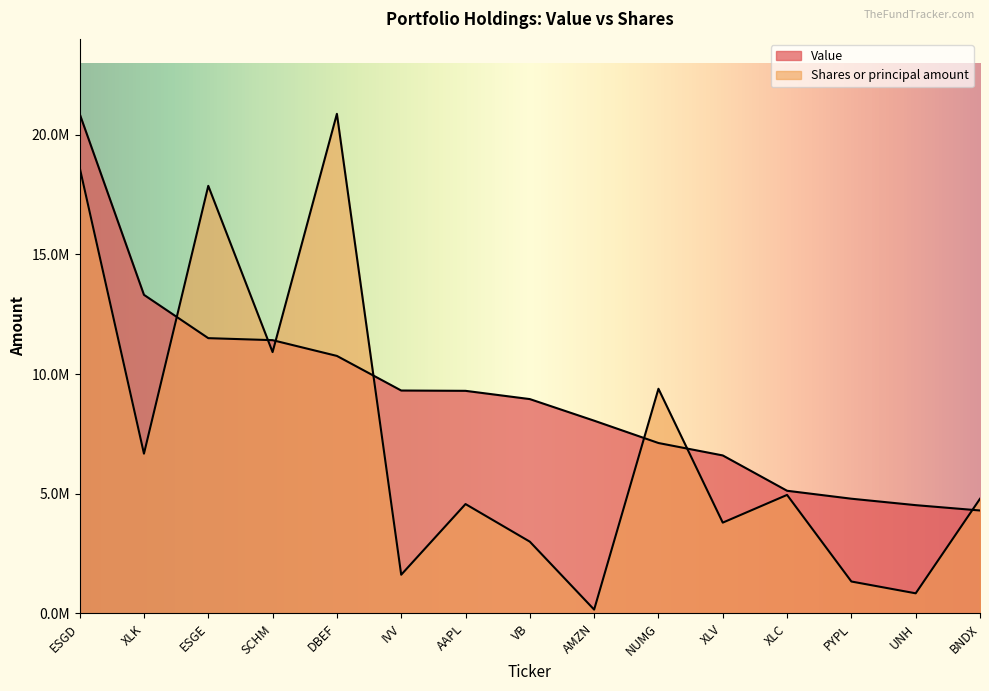

What is the value of the Value point at the 12th from the left?

5126000.0